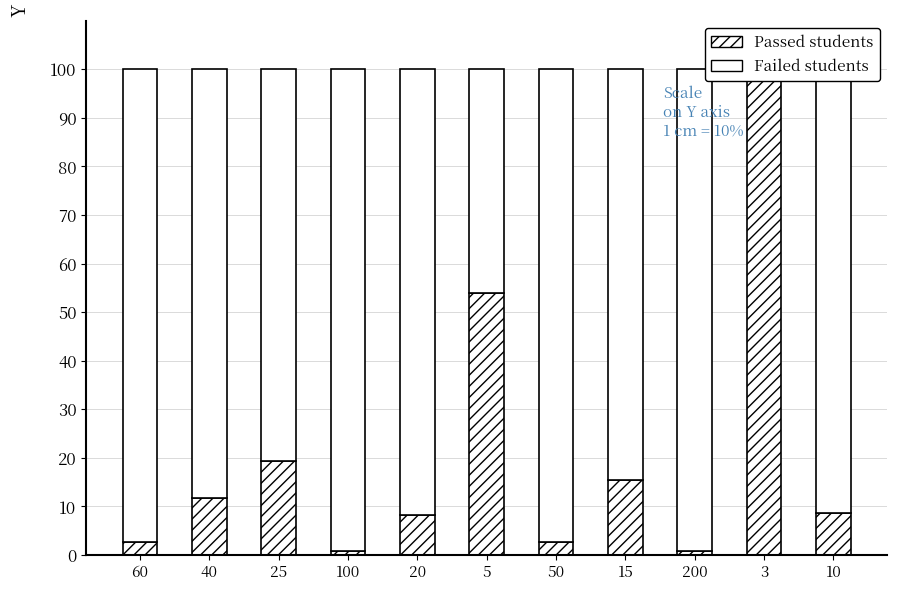

Is it true that Passed students equals 100.0 at 3?

True